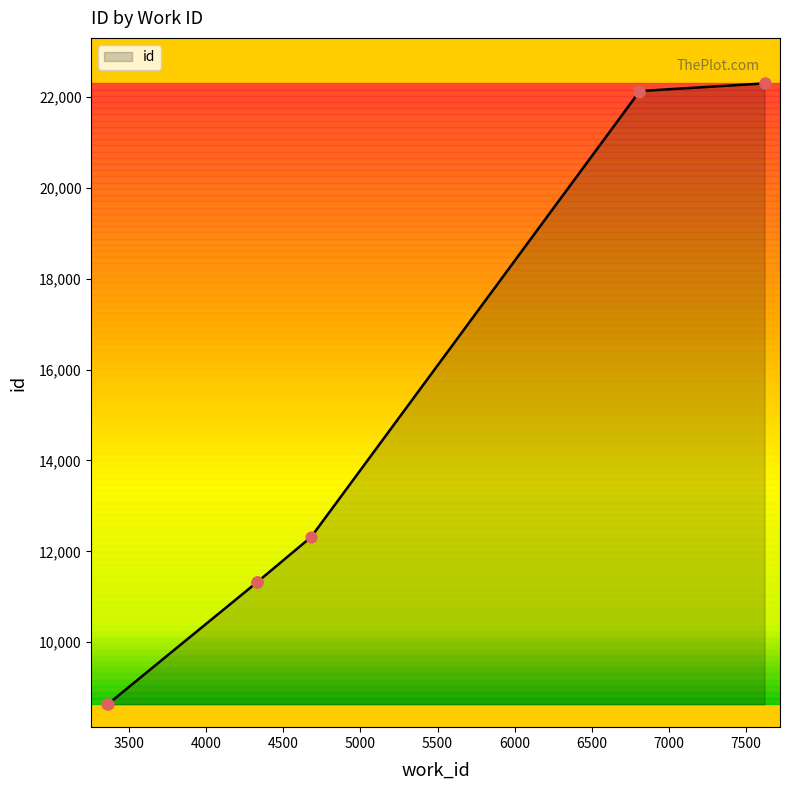

Which has a higher value, 3357 or 4330?

4330